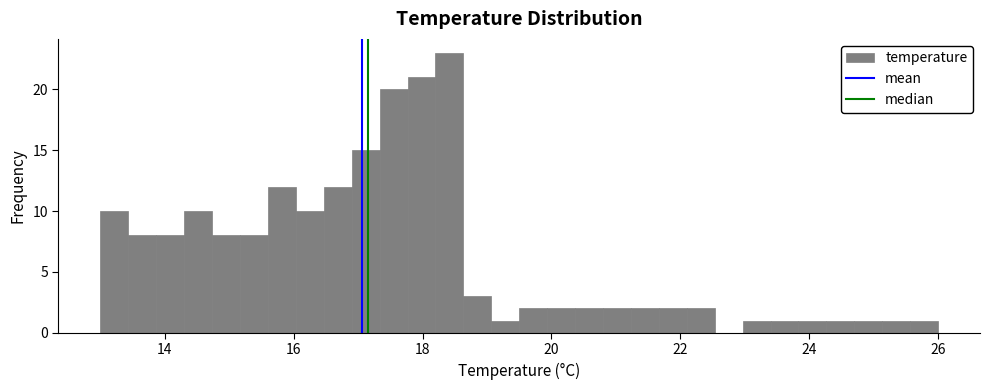

Around what value on the x-axis is the tallest bar? Give the approximate position of its centre, as read against the axis.

18.4